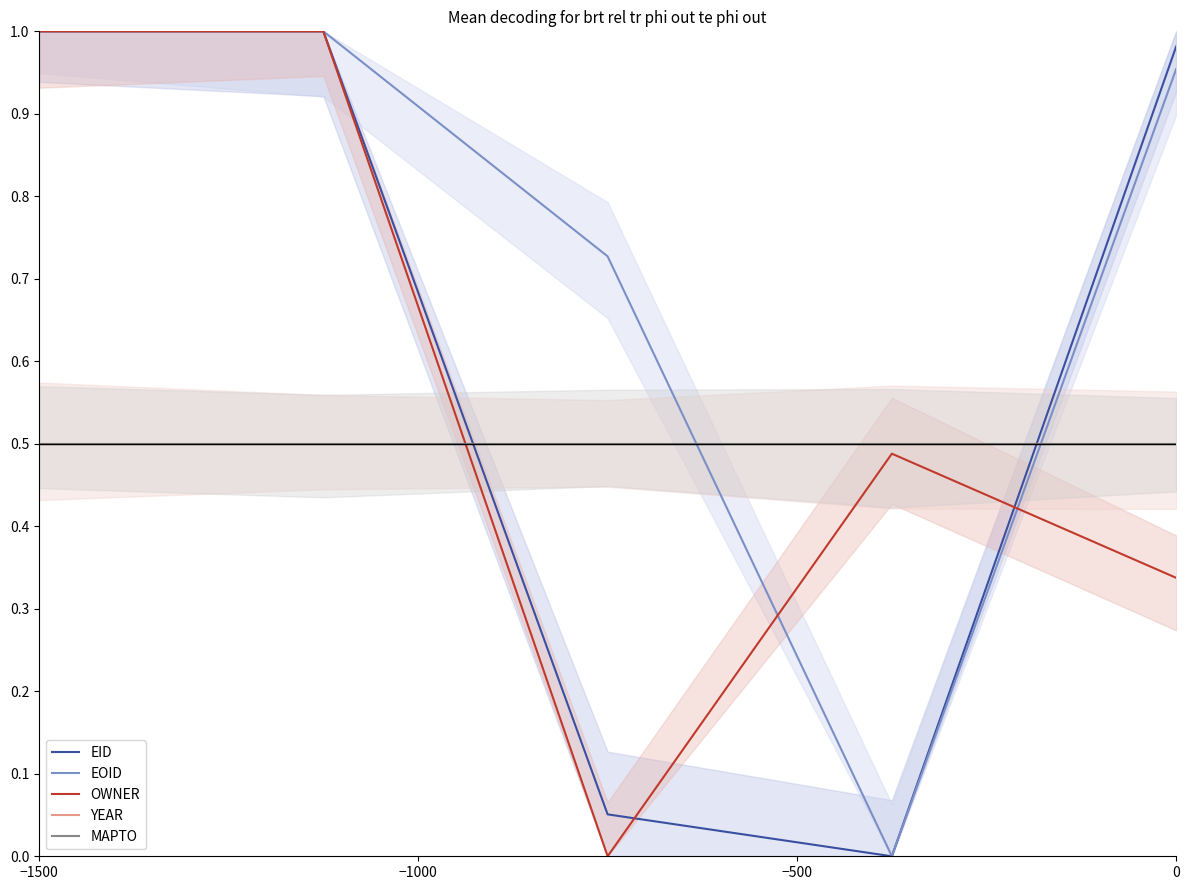

What are all the series names shown in the legend?

EID, EOID, OWNER, YEAR, MAPTO